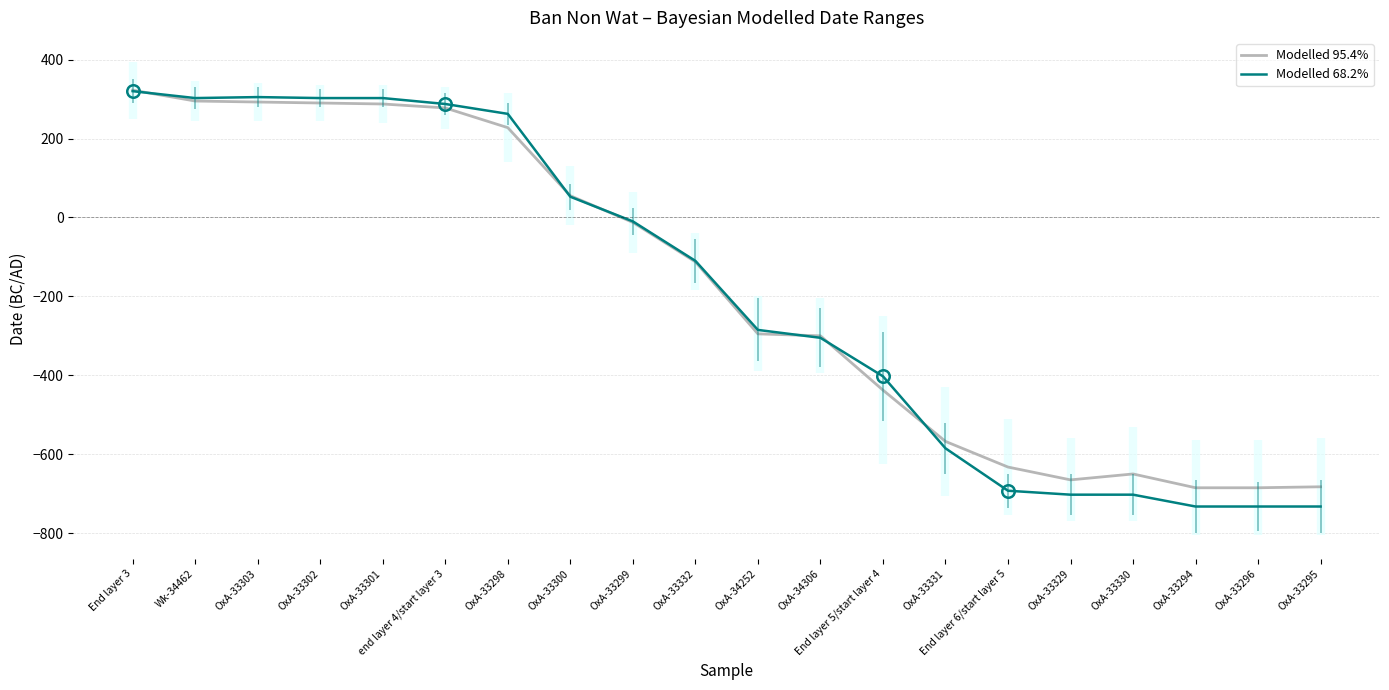

What is the label of the 13th point from the left?

End layer 5/start layer 4